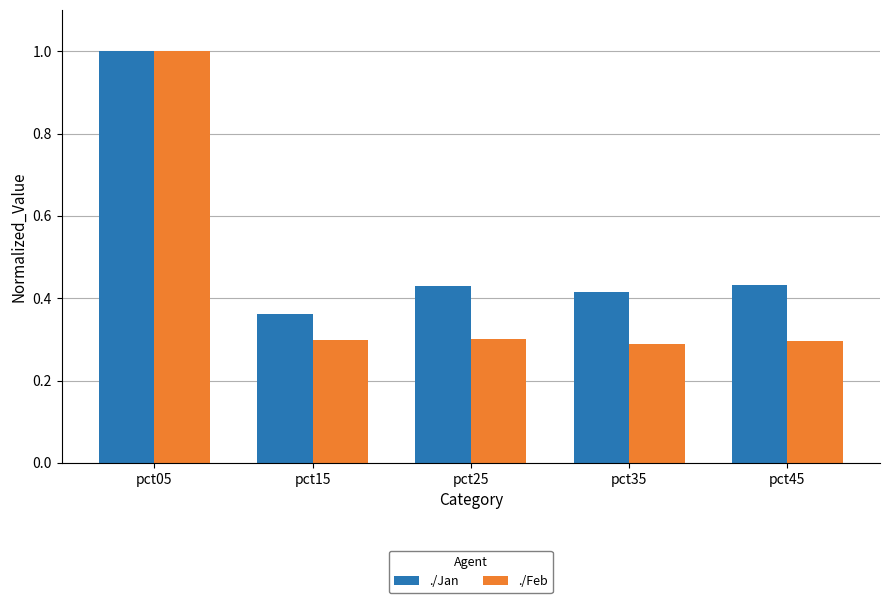

At pct35, list the series in order from smallest to largest.

./Feb, ./Jan